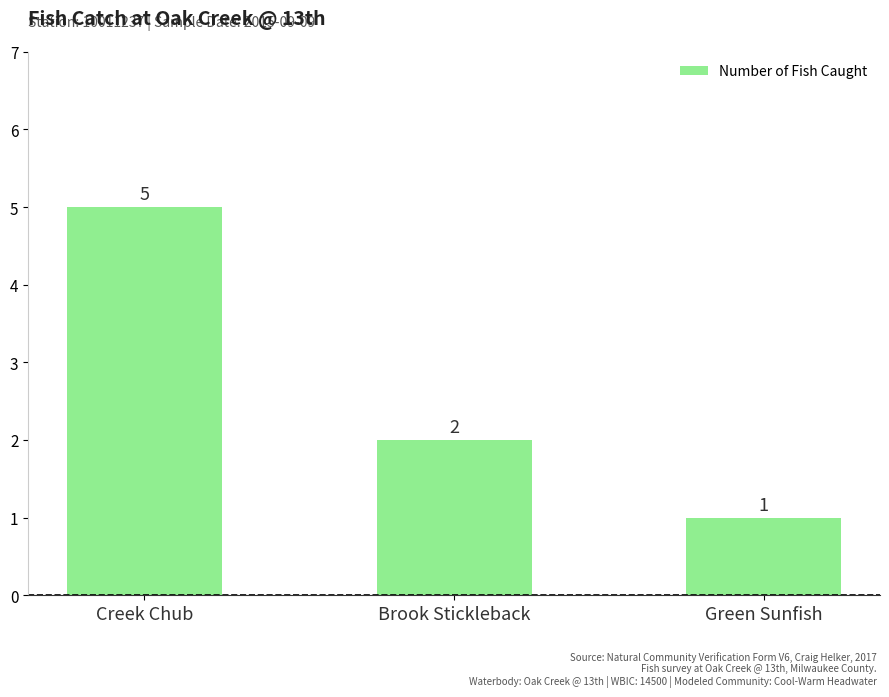

What is the value of the 1st bar from the left?

5